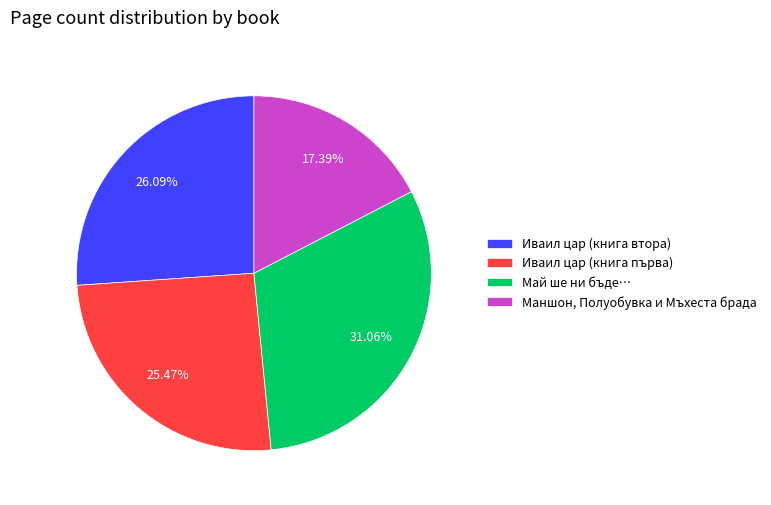

Is there any slice that represents more than half of the pie?

No